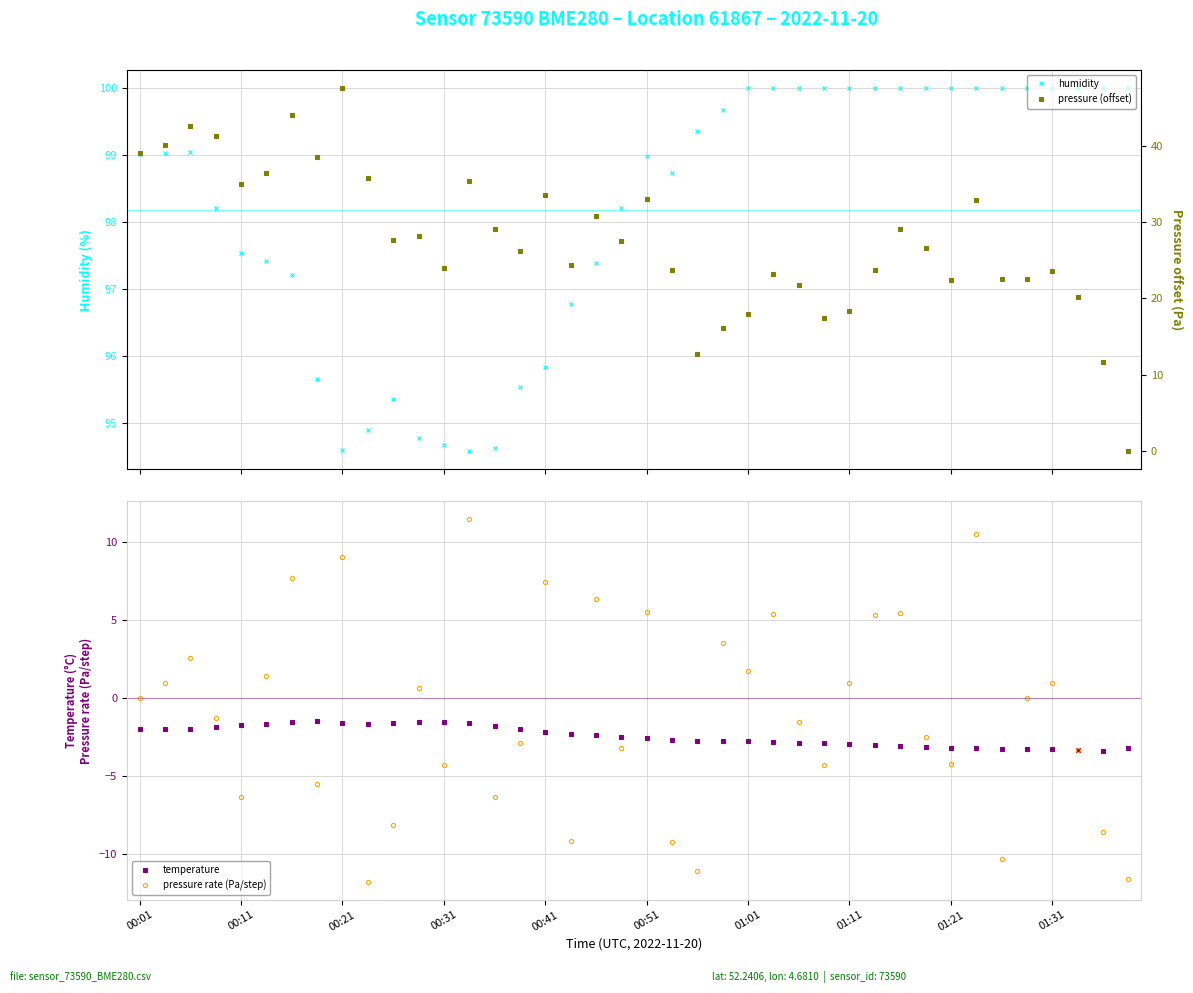

How many values in the pressure (offset) series are below 27?

20